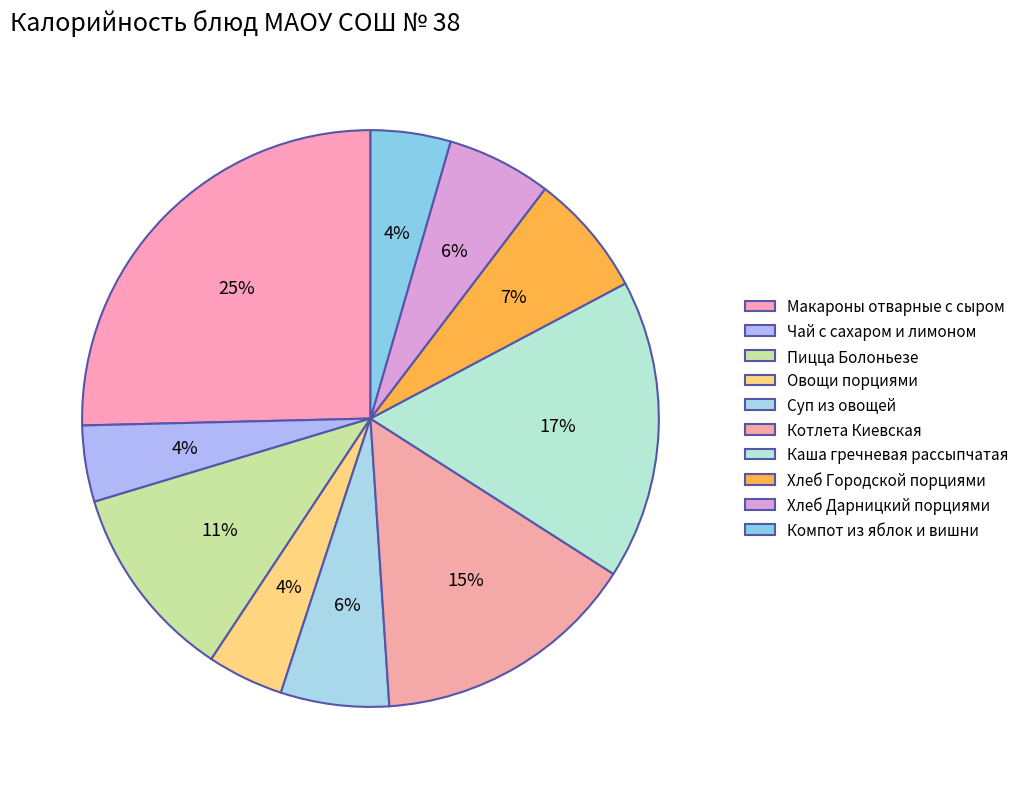

Does Макароны отварные с сыром represent more than half of the total?

No